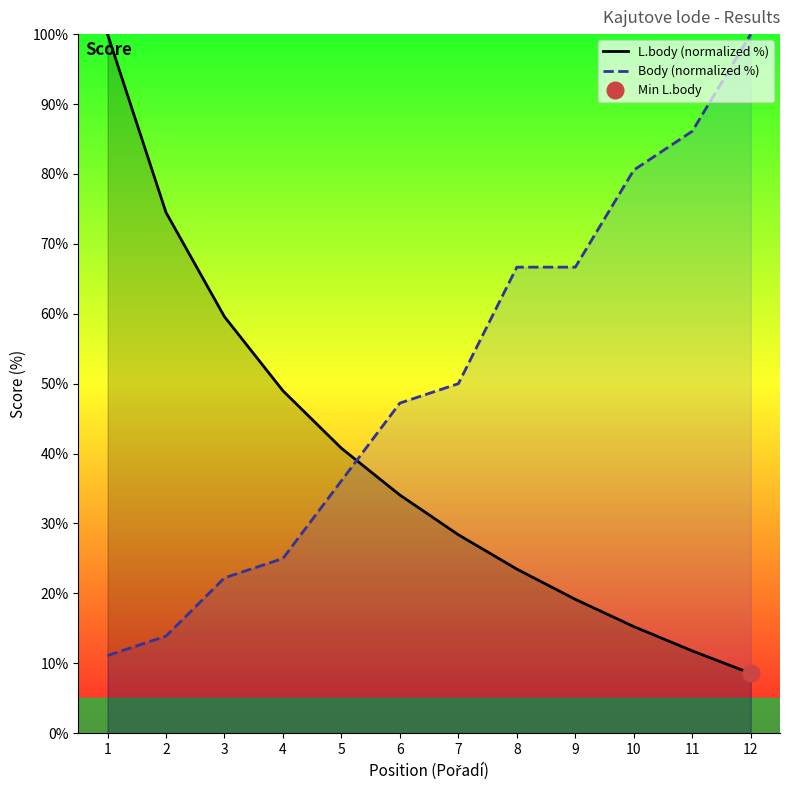

Reading left to right, extract all data points from this chart.

L.body (normalized %): 100.0	74.5	59.6	49.0	40.8	34.1	28.4	23.5	19.2	15.3	11.8	8.6
Body (normalized %): 11.1	13.9	22.2	25.0	36.1	47.2	50.0	66.7	66.7	80.6	86.1	100.0